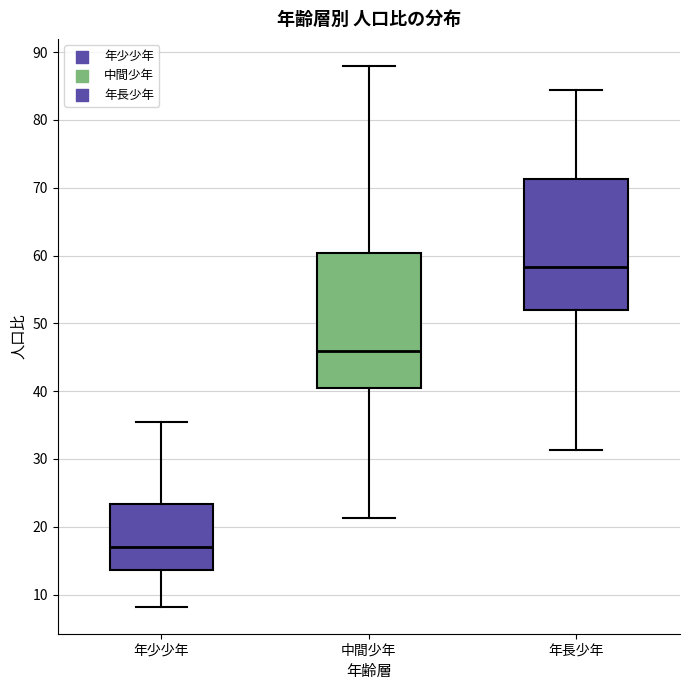

Reading left to right, read every box against the y-axis: the position of its median line, the range the box covers, and the ends of its whiskers. The values are not printed on the chart, so give them approximately, as read against the axis.

年少少年: median 17, box 14 to 23, whiskers 8 to 35
中間少年: median 46, box 41 to 60, whiskers 21 to 88
年長少年: median 58, box 52 to 71, whiskers 31 to 84